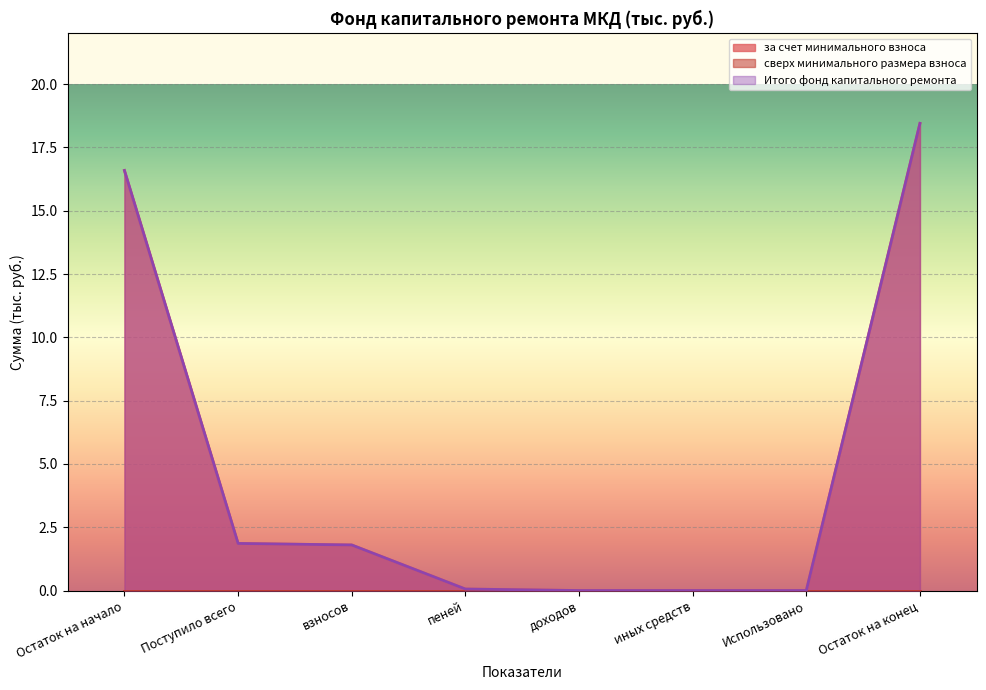

Which category has the lowest value across all series?

доходов